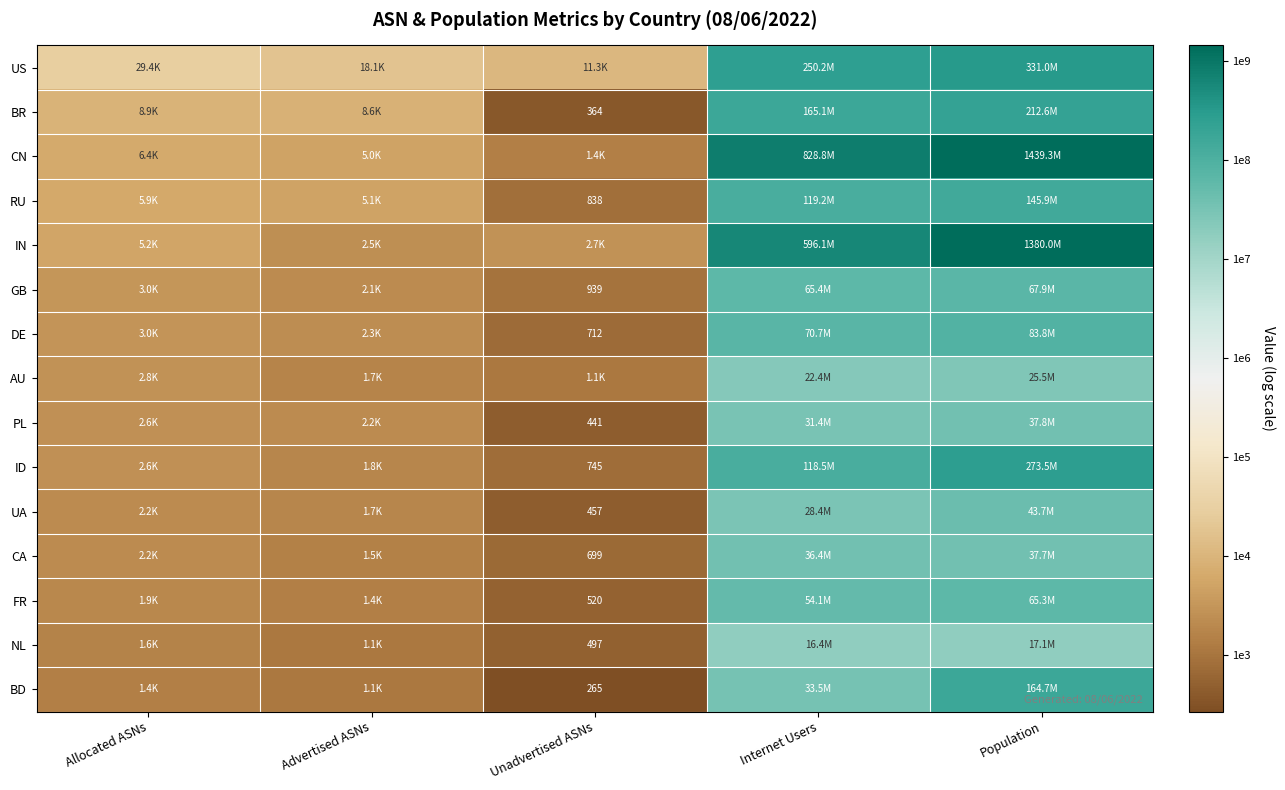

How many data points does each series have?

5